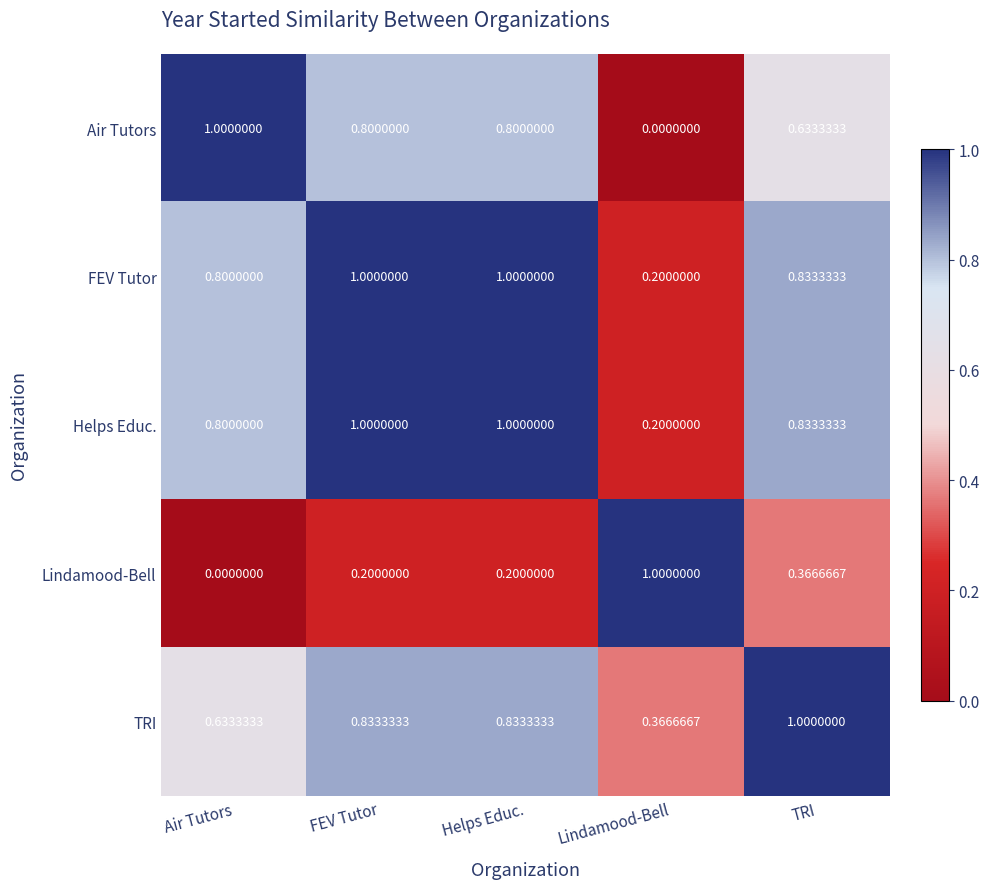

Is the value of Lindamood-Bell at FEV Tutor greater than the value of Air Tutors at Air Tutors?

No